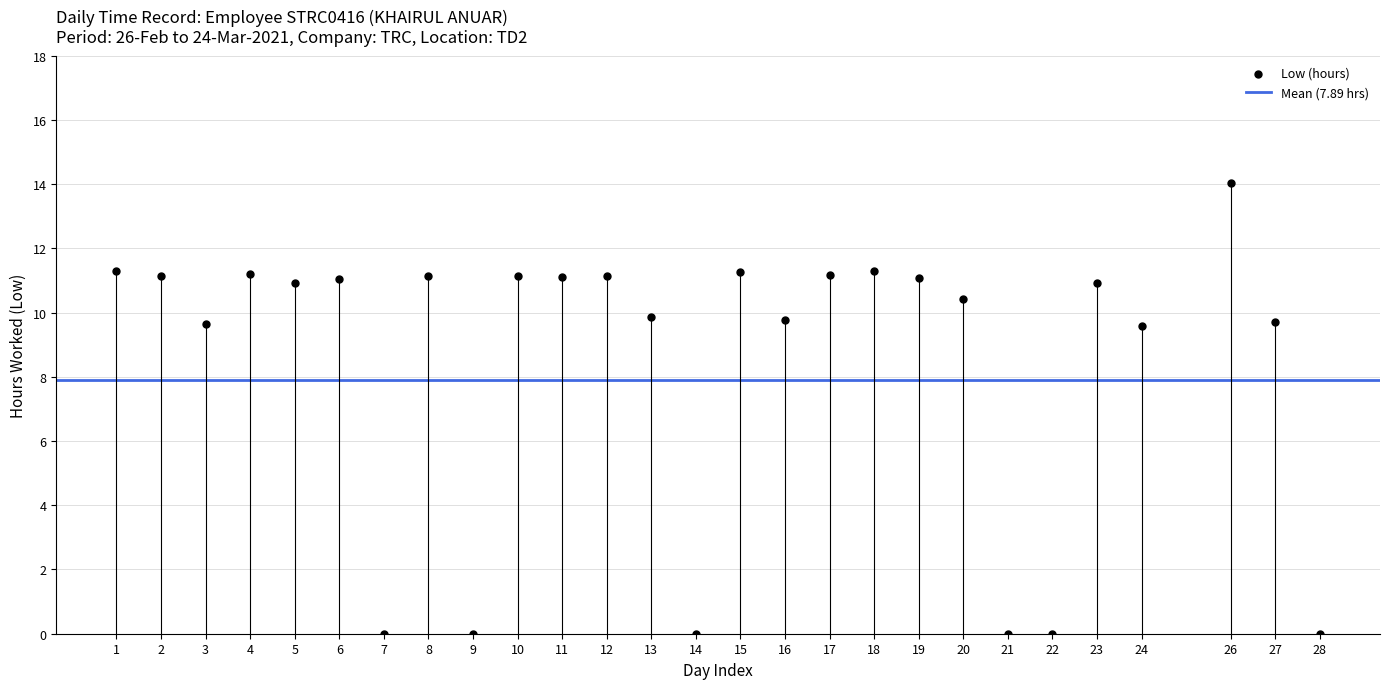

What is the range of Y values (max minus min)?

14.0